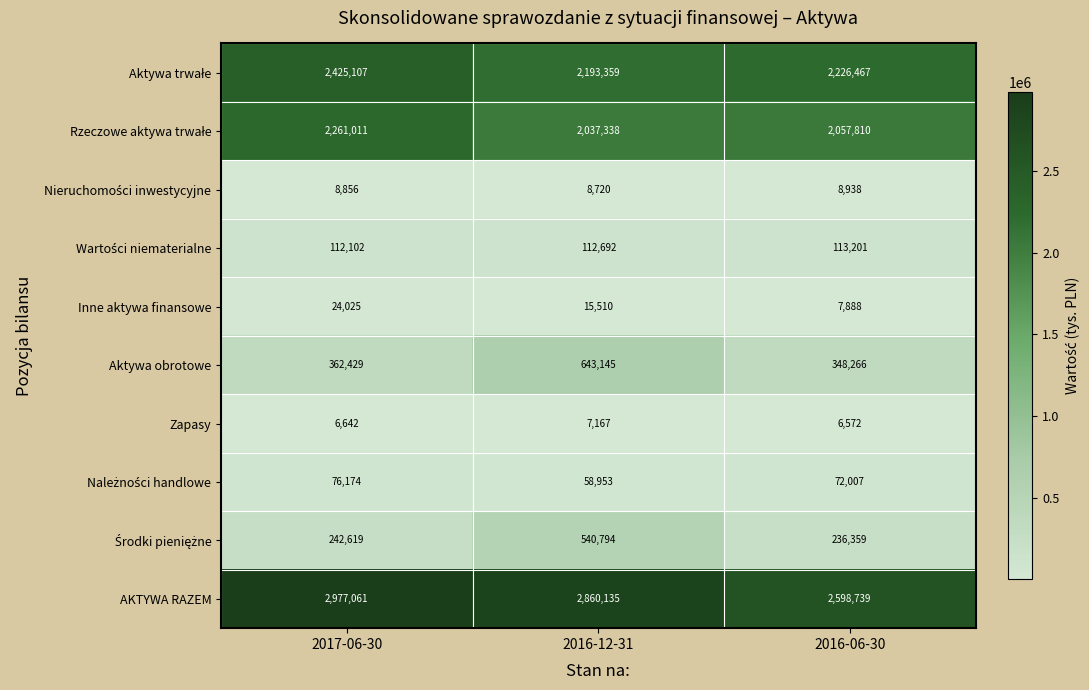

Which series has the widest spread of values?

AKTYWA RAZEM